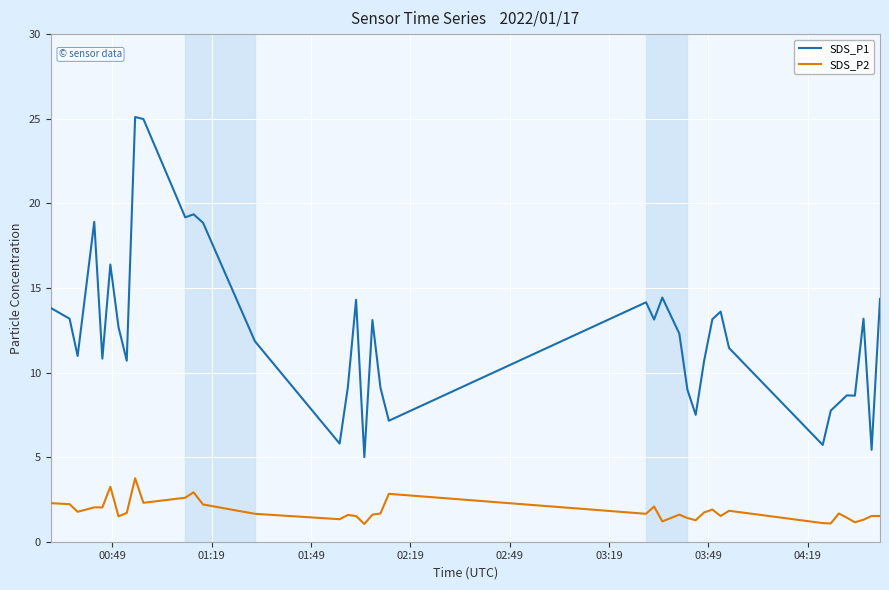

At how many categories does at least one series exceed 8?

32